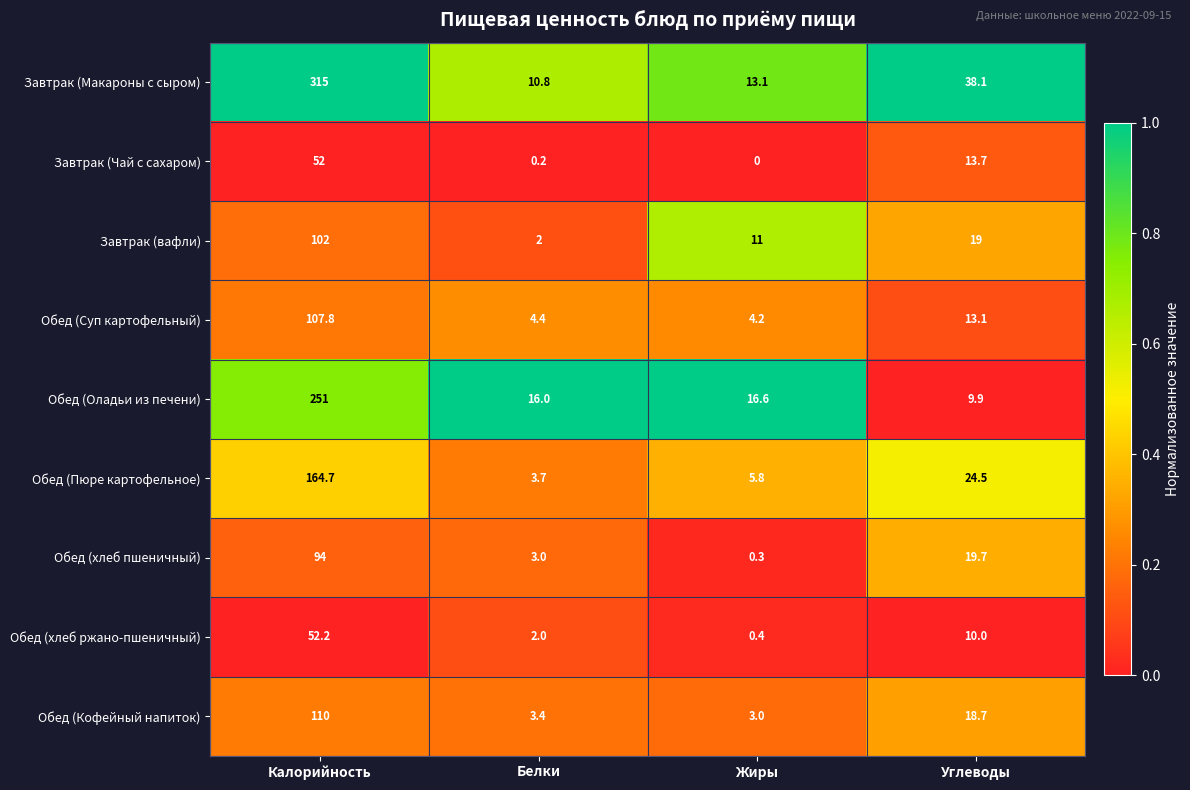

Where does the Обед (Пюре картофельное) series first go above 24?

Калорийность